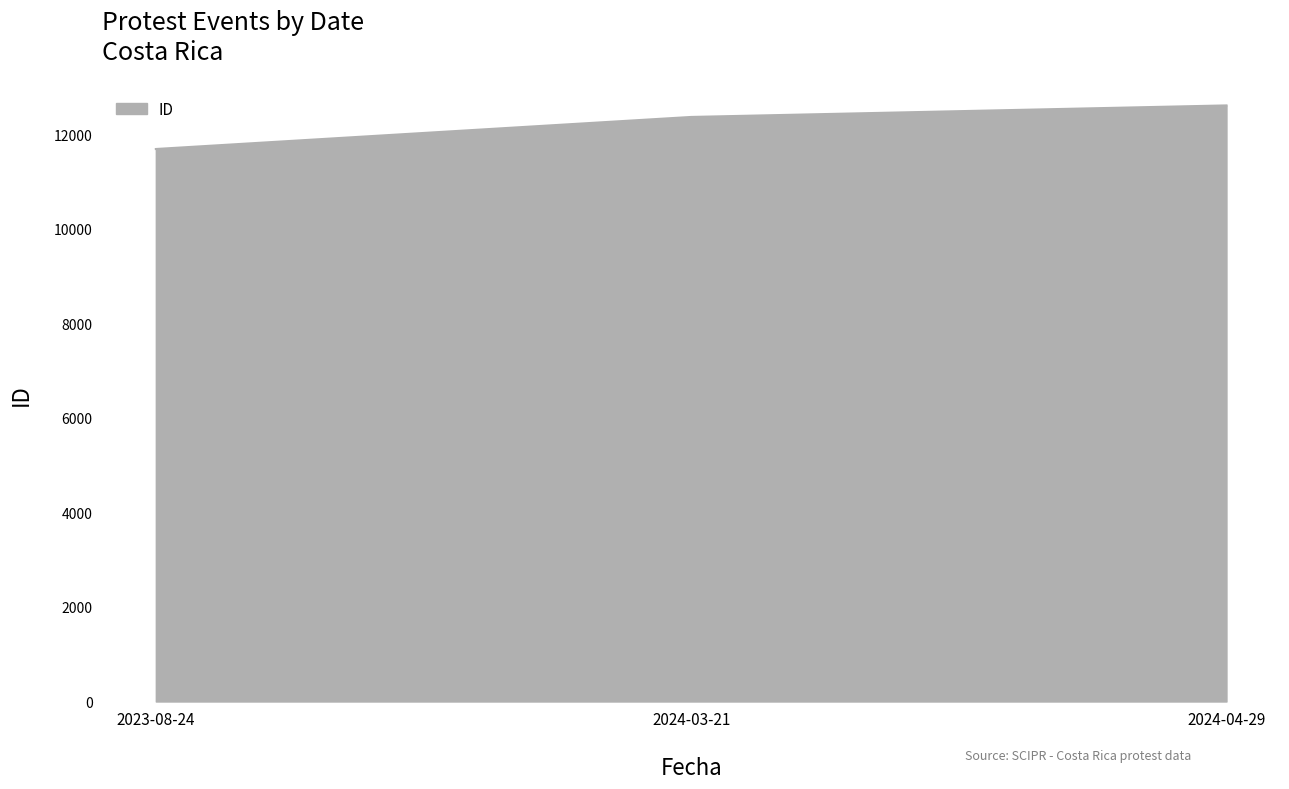

What is the sum of all values?

36652